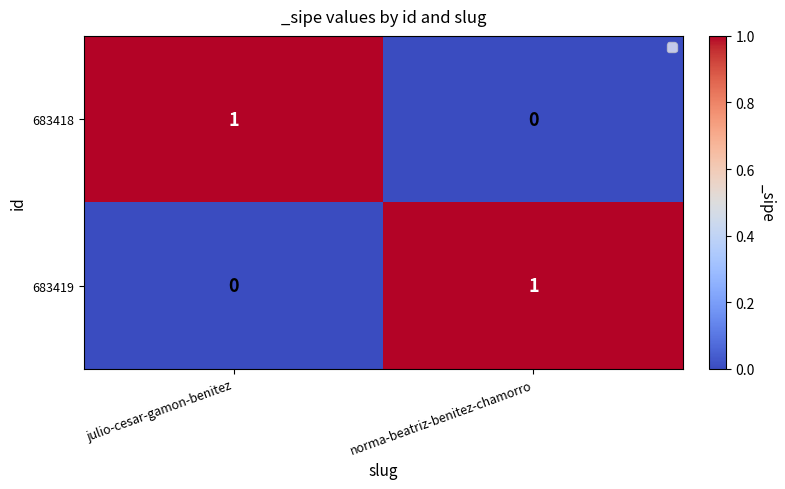

Which category has the lowest value in the 683418 series?

norma-beatriz-benitez-chamorro